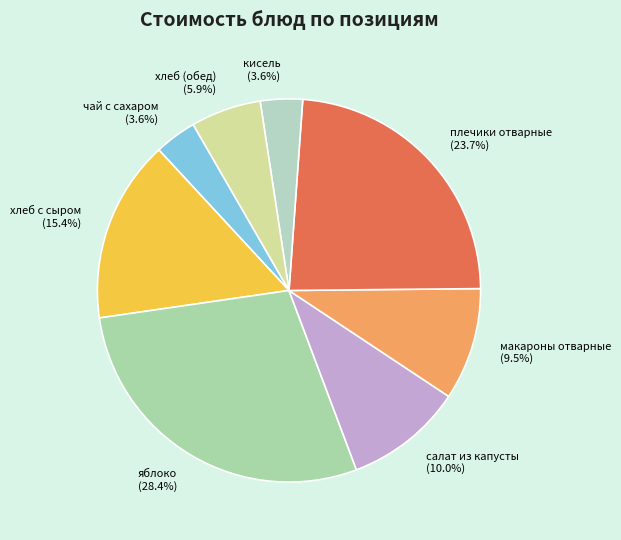

What percentage do хлеб с сыром and макароны отварные together represent?

24.9%